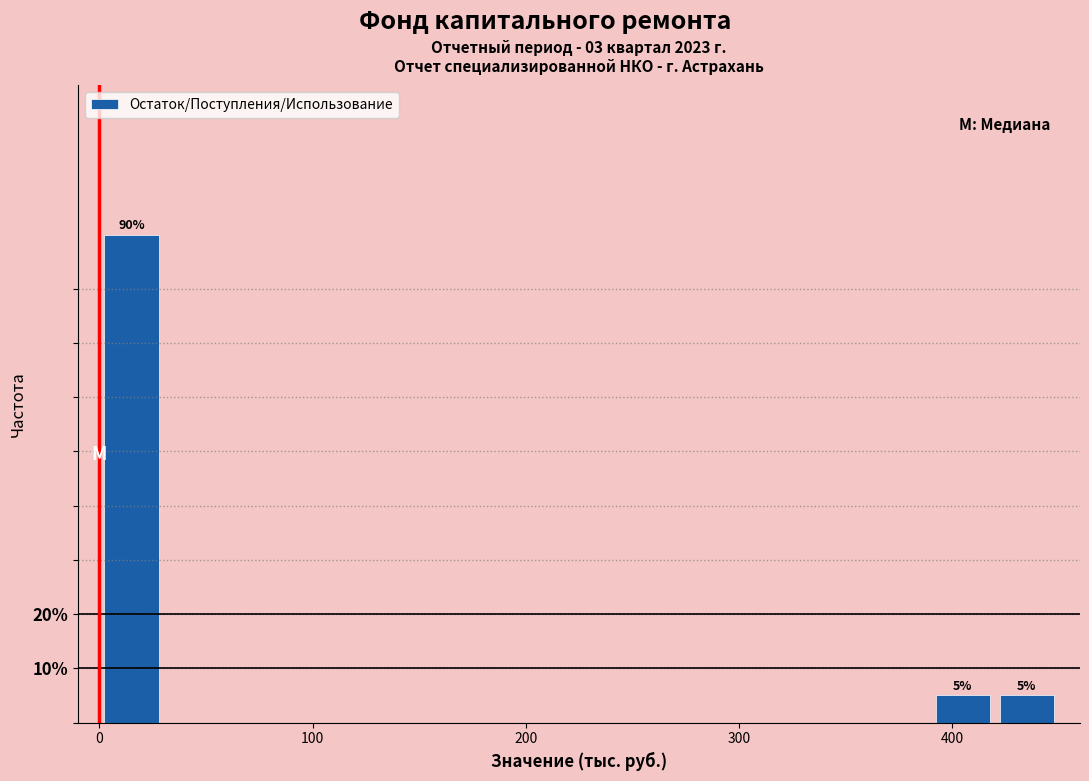

Around what value on the x-axis is the tallest bar? Give the approximate position of its centre, as read against the axis.

20